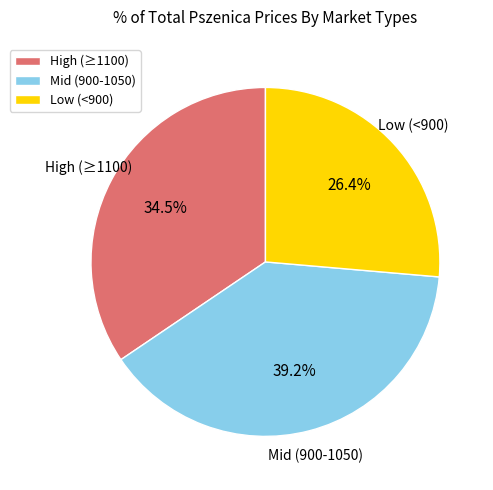

Does Mid (900-1050) account for over 50% of the chart?

No